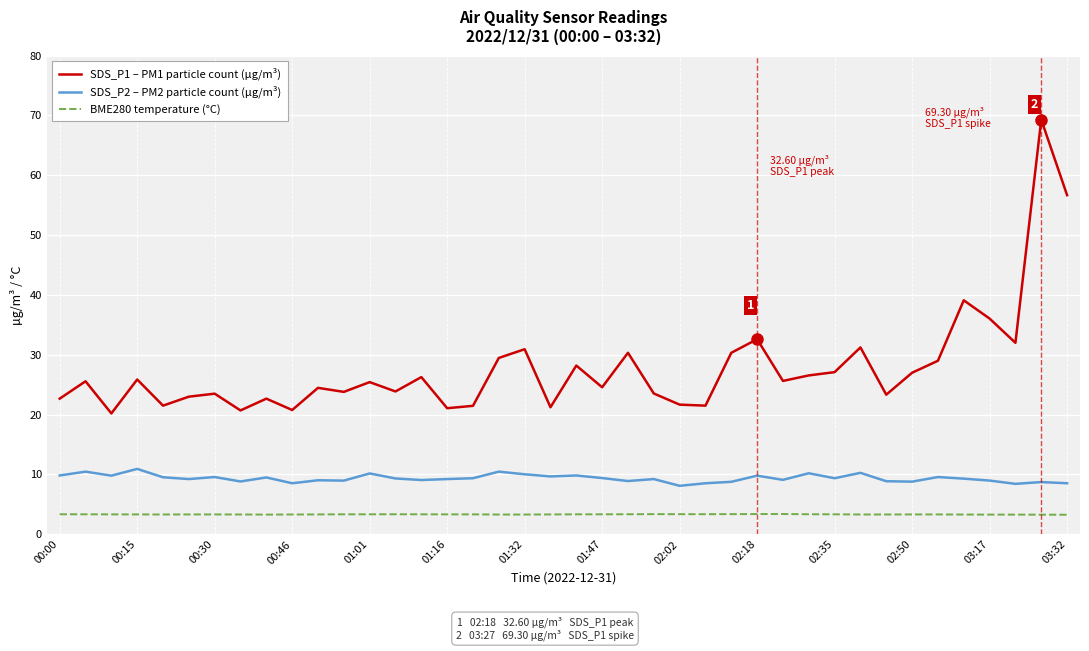

What is the minimum value for BME280 temperature (°C)?

3.3